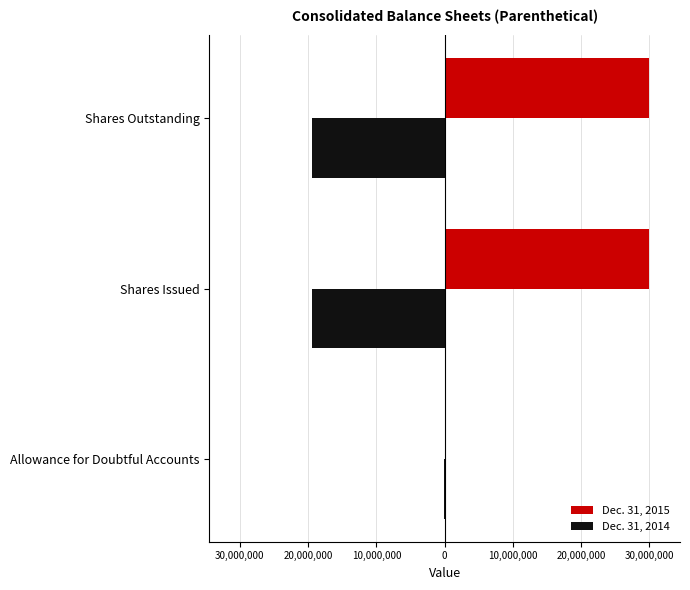

What are all the series names shown in the legend?

Dec. 31, 2015, Dec. 31, 2014